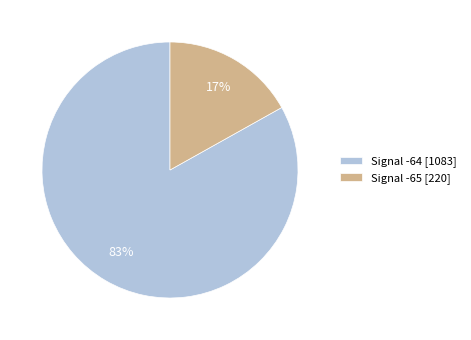

Which category has the biggest portion of the pie?

Signal -64 [1083]